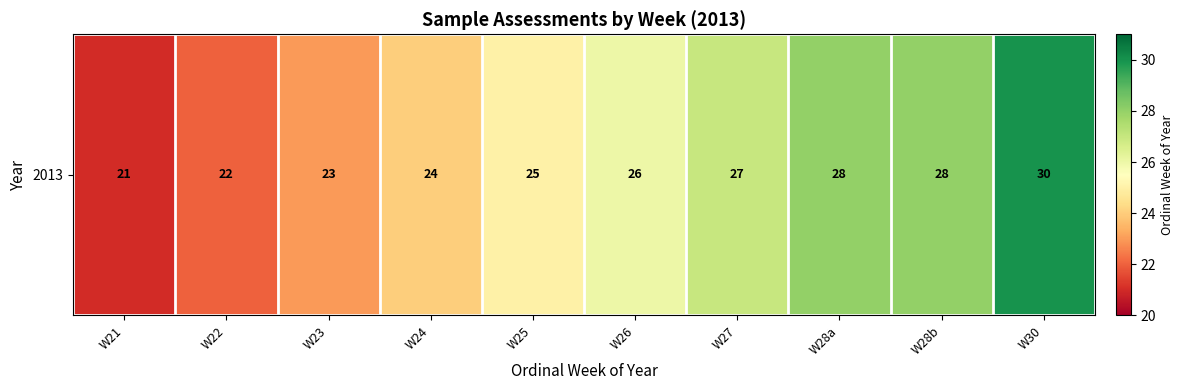

What is the smallest value displayed?

21